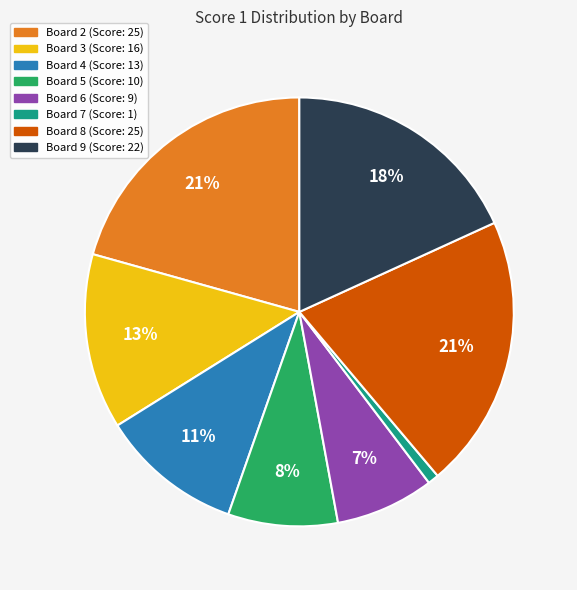

Is there a majority slice in this chart?

No